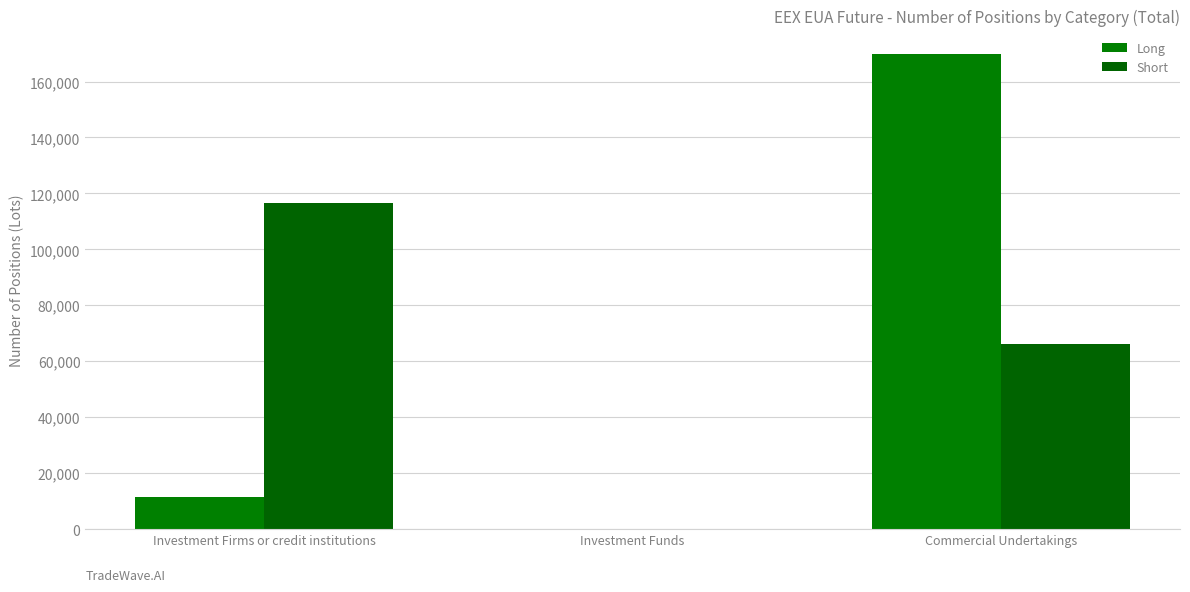

How many categories are shown in the chart?

3